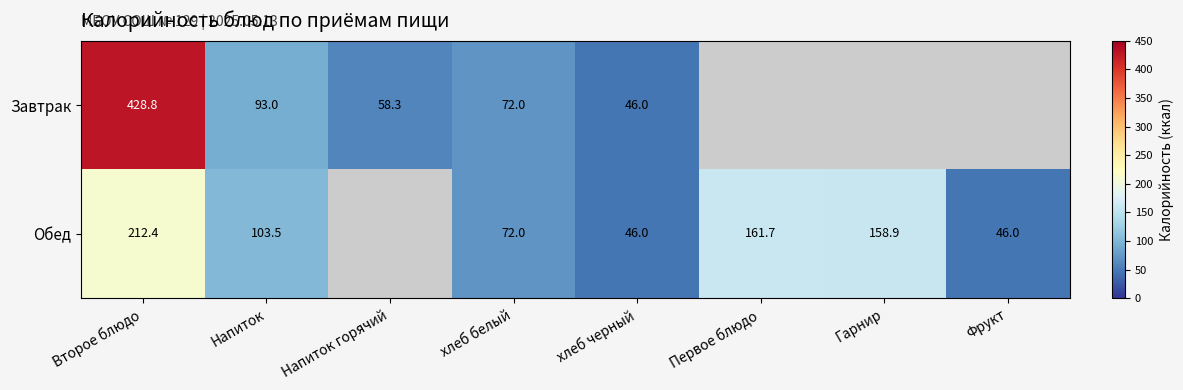

What is the difference between the Обед values at Напиток and Фрукт?

57.5